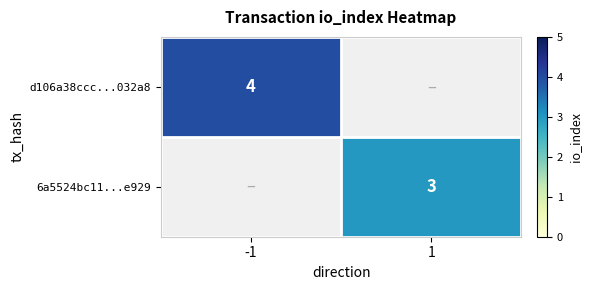

The value of 6a5524bc11...e929 at 1 is 1. True or false?

False